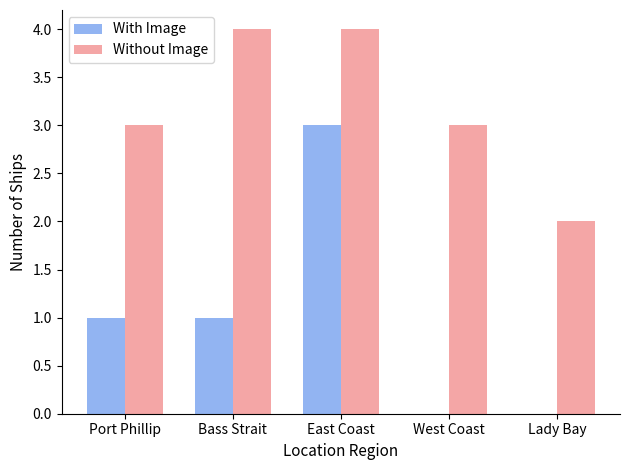

Are the bars horizontal?

No